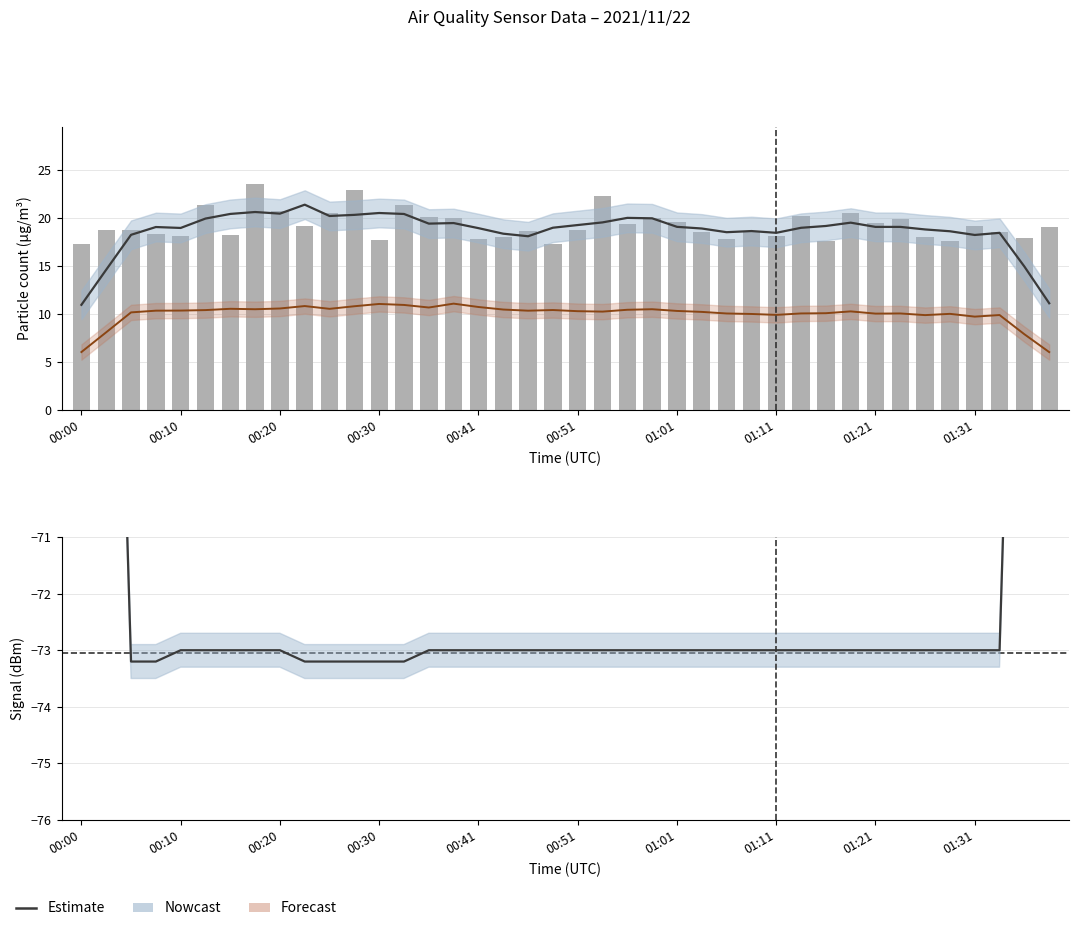

The value of Signal at 00:25 is -49.4. True or false?

False